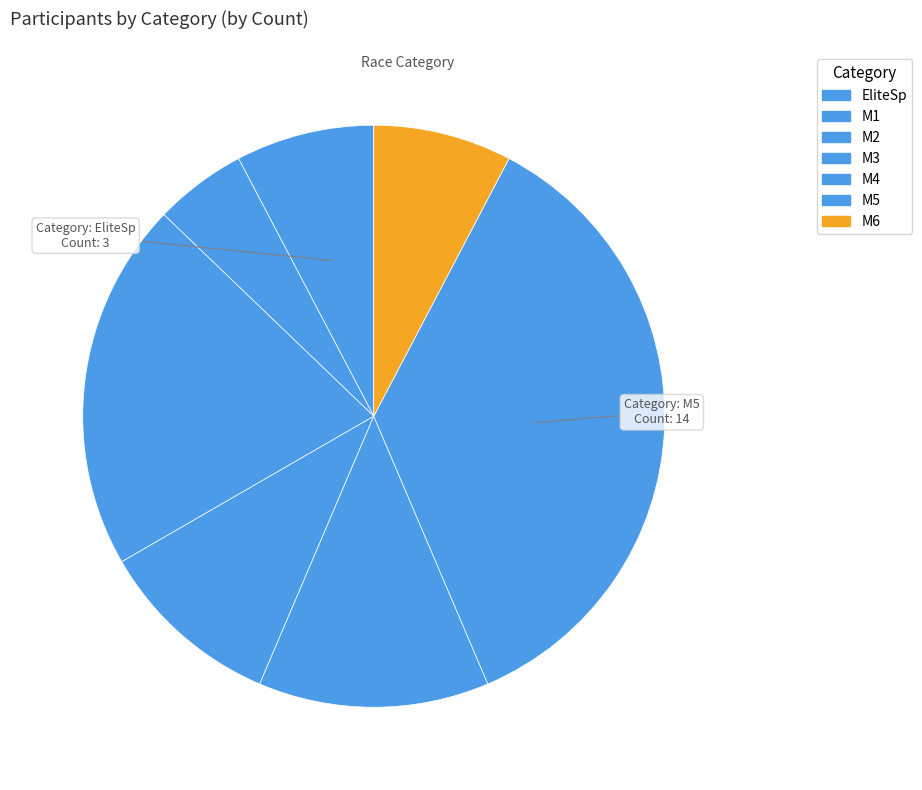

How many segments does this pie chart have?

7